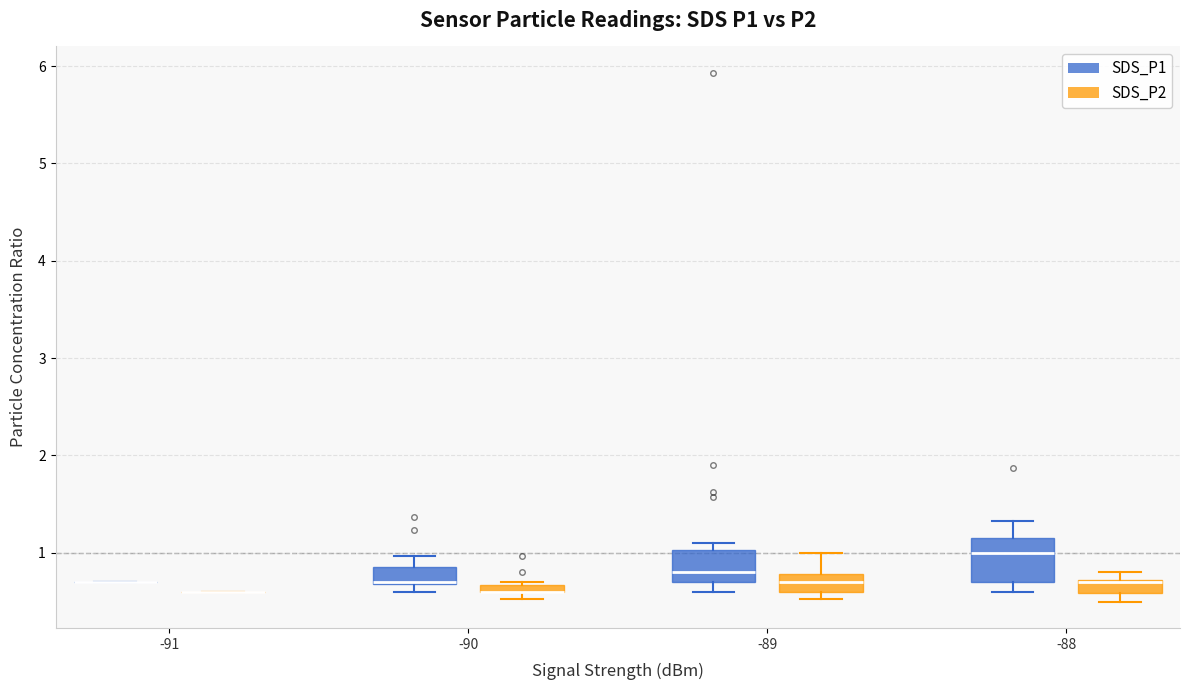

Which box is the tallest, from its lower edge to its upper edge?

-88 (SDS_P1)